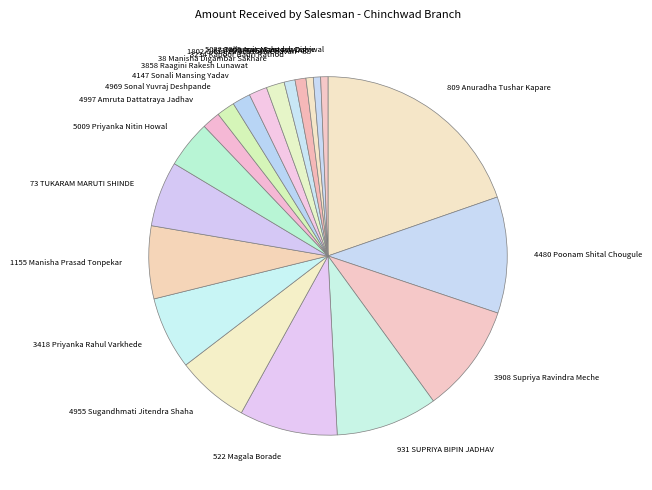

What is the ratio of the value at 3908 Supriya Ravindra Meche to the value at 4955 Sugandhmati Jitendra Shaha?

1.5